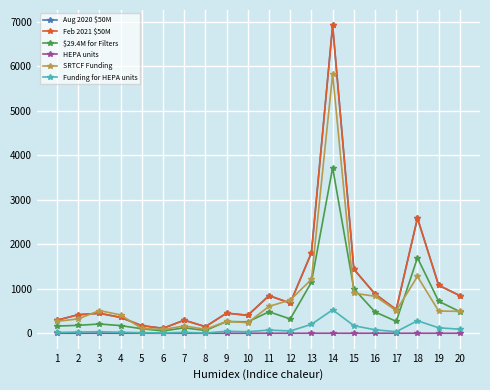

At which category does $29.4M for Filters reach its first local valley?

6